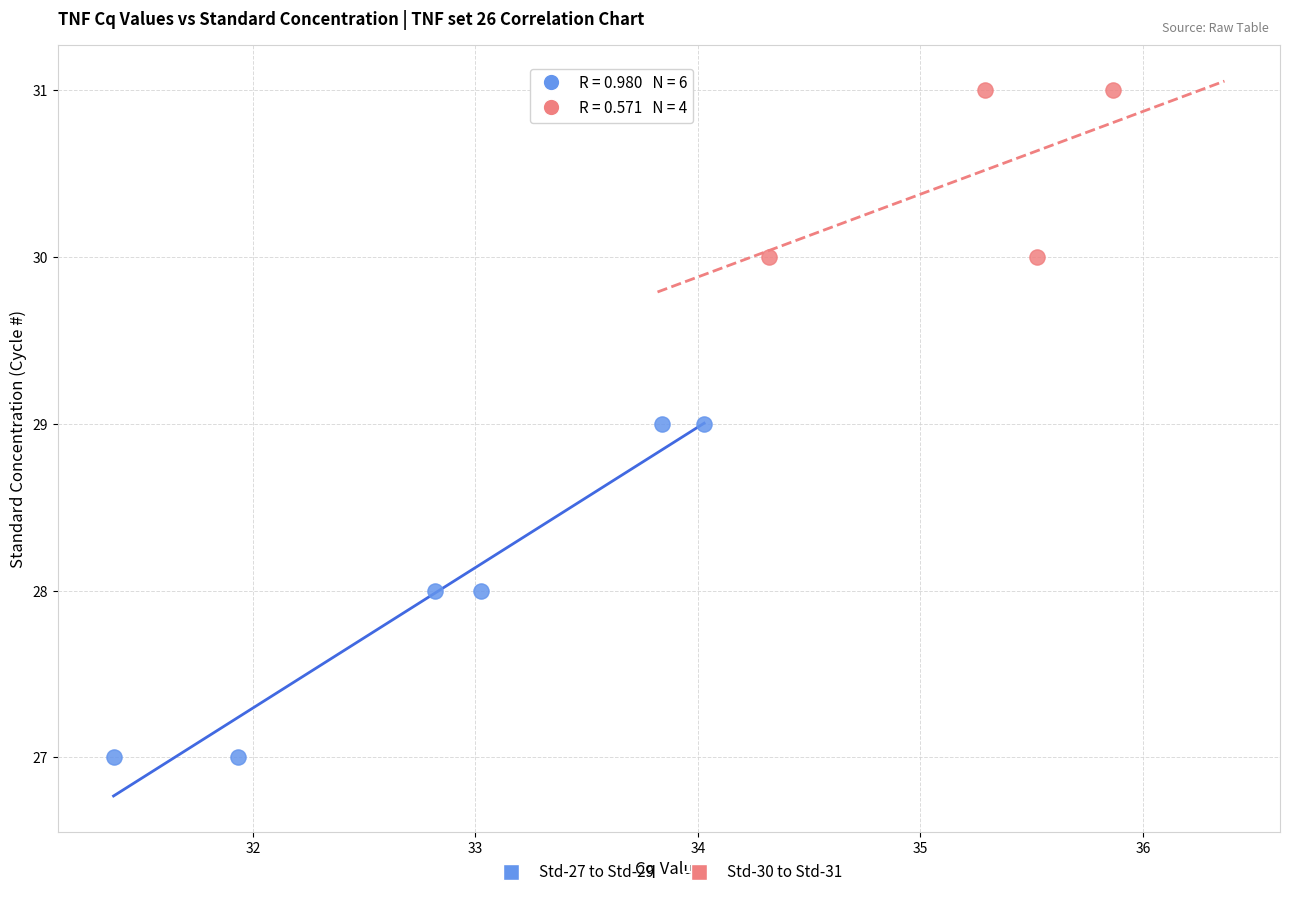

What are all the series names shown in the legend?

Std-27 to Std-29, Std-30 to Std-31